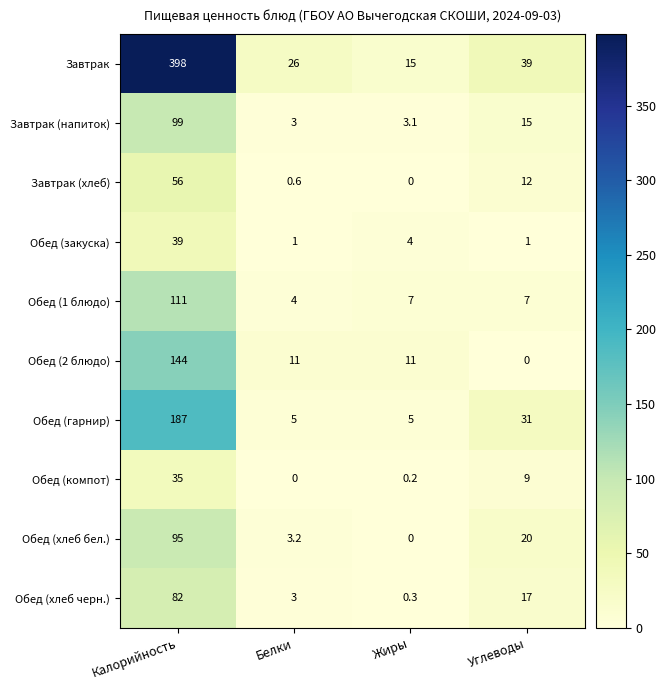

What is the sum of the Обед (гарнир) values at Жиры and Белки?

10.0